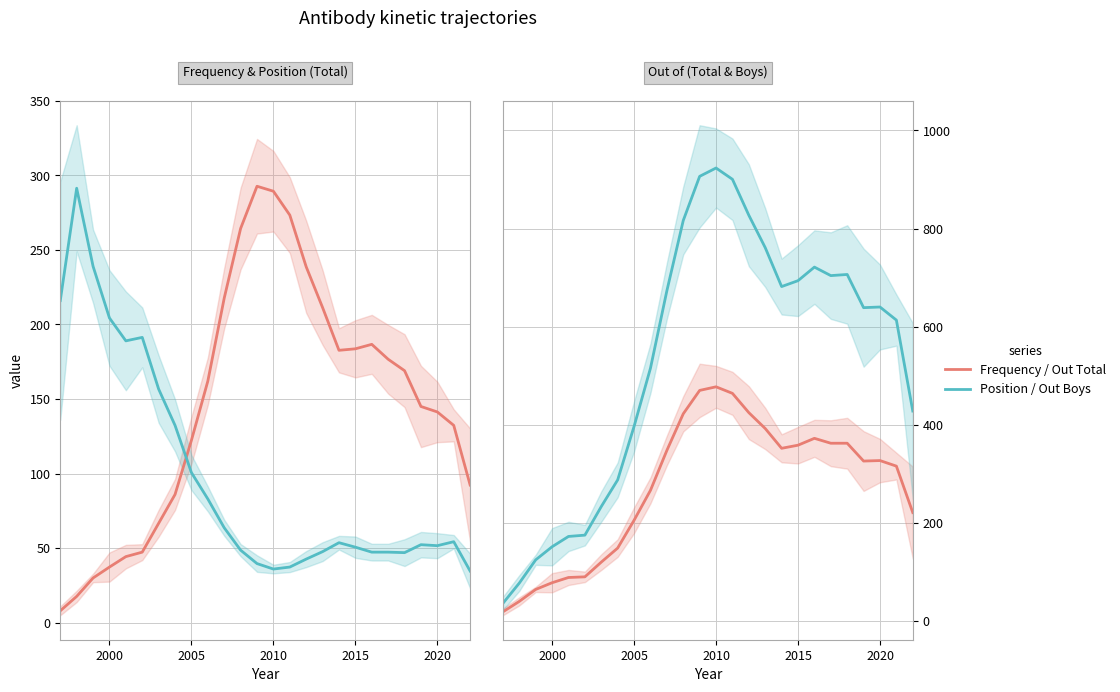

At which category does the chart reach its peak across all series?

2010